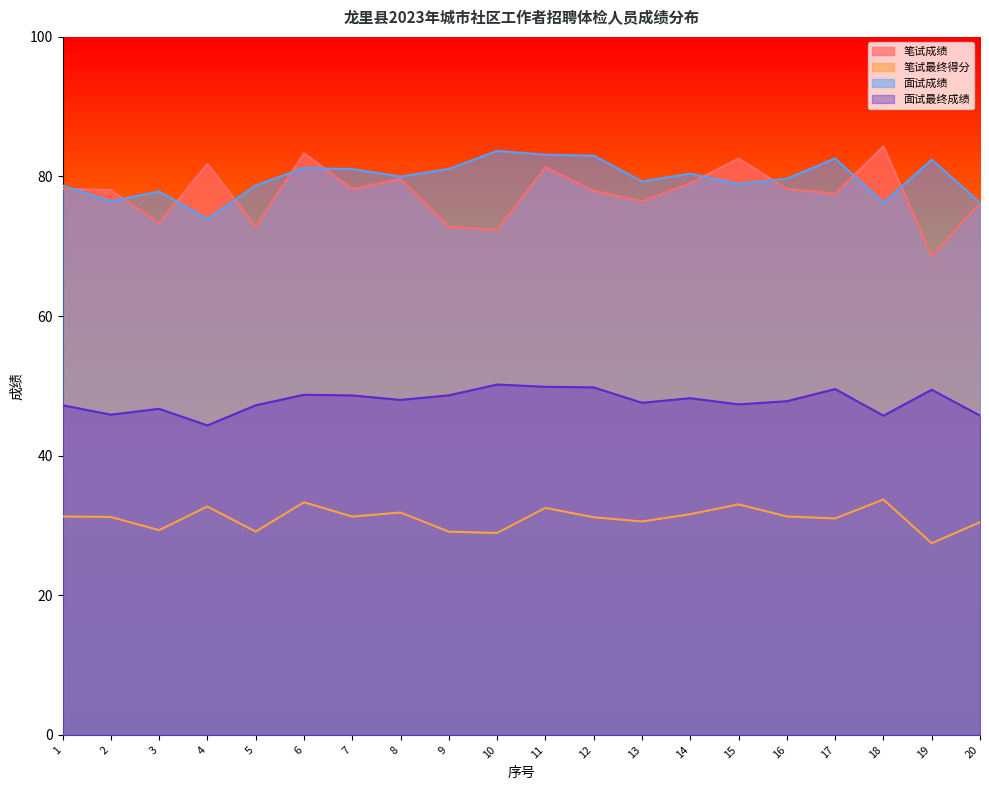

What is the total value across all series at 14?

239.3